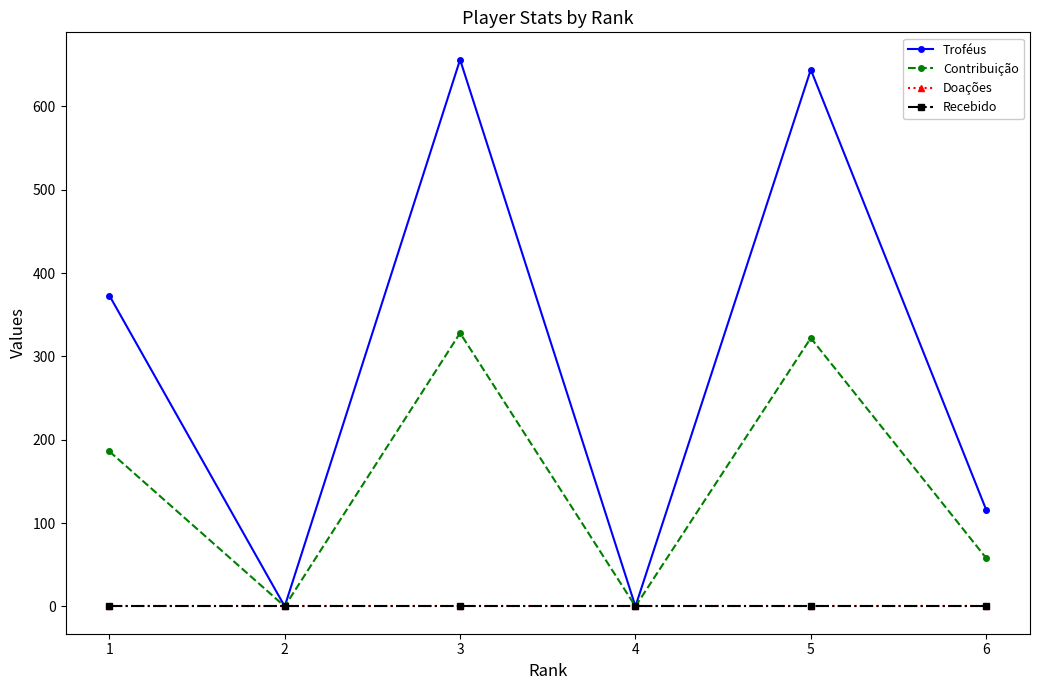

What is the approximate value of Troféus at 6, to the nearest 50?

100